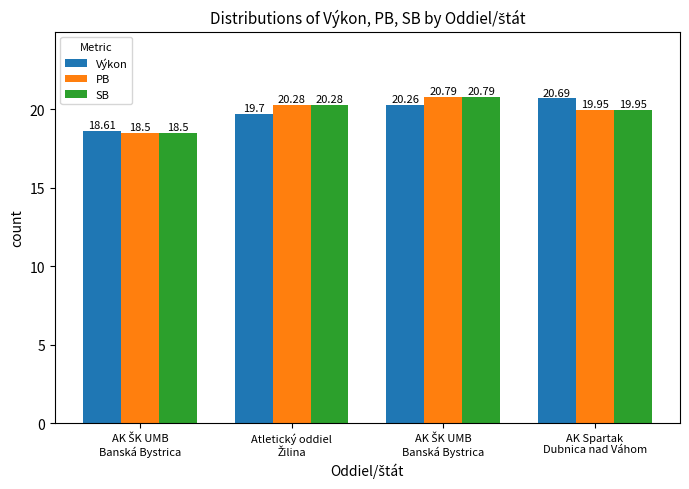

Reading left to right, extract all data points from this chart.

Výkon: AK ŠK UMB
Banská Bystrica=18.6	Atletický oddiel
Žilina=19.7	AK ŠK UMB
Banská Bystrica=20.3	AK Spartak
Dubnica nad Váhom=20.7
PB: AK ŠK UMB
Banská Bystrica=18.5	Atletický oddiel
Žilina=20.3	AK ŠK UMB
Banská Bystrica=20.8	AK Spartak
Dubnica nad Váhom=19.9
SB: AK ŠK UMB
Banská Bystrica=18.5	Atletický oddiel
Žilina=20.3	AK ŠK UMB
Banská Bystrica=20.8	AK Spartak
Dubnica nad Váhom=19.9